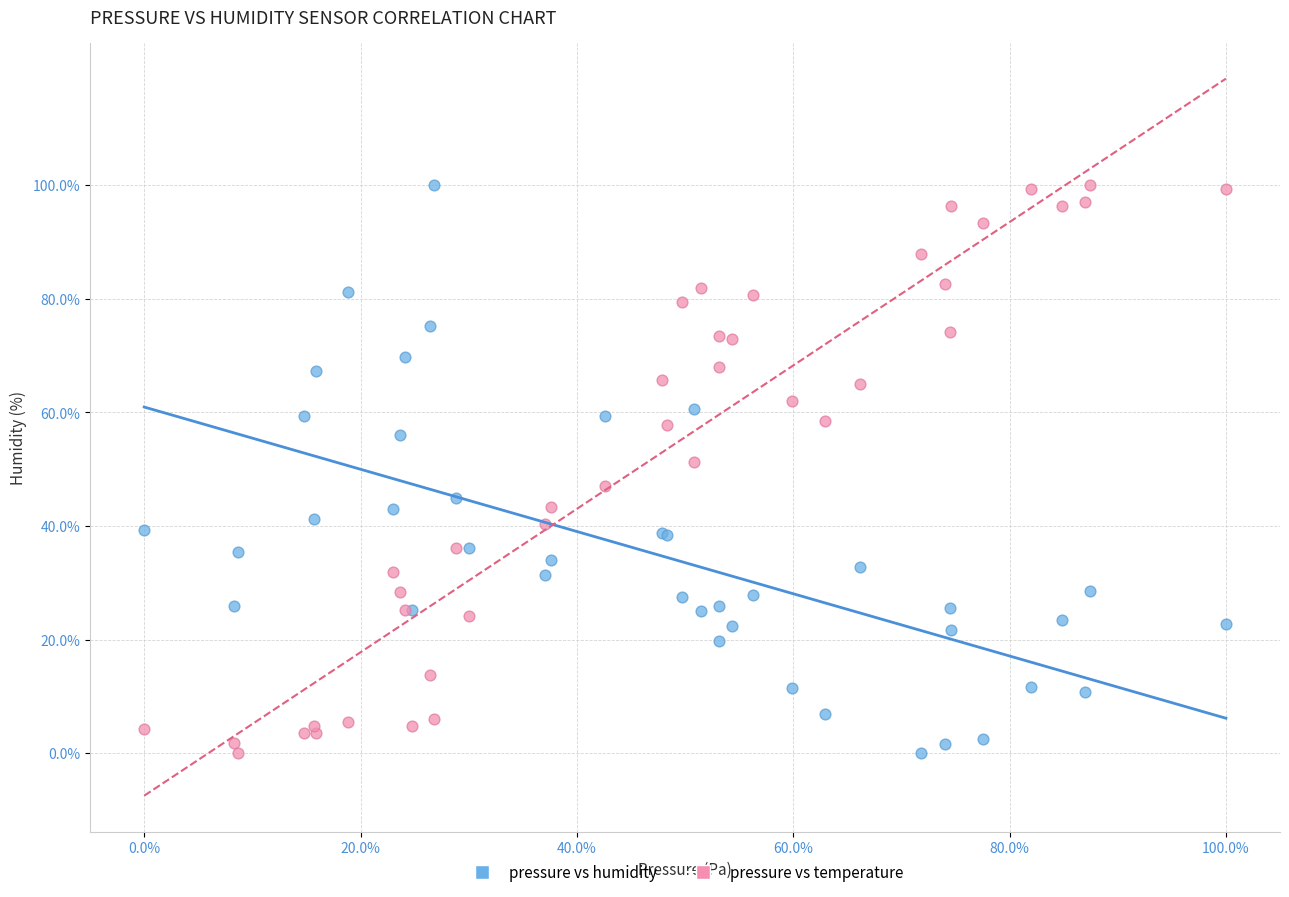

What is the X range (max minus min) for the scatter plot?

100.0